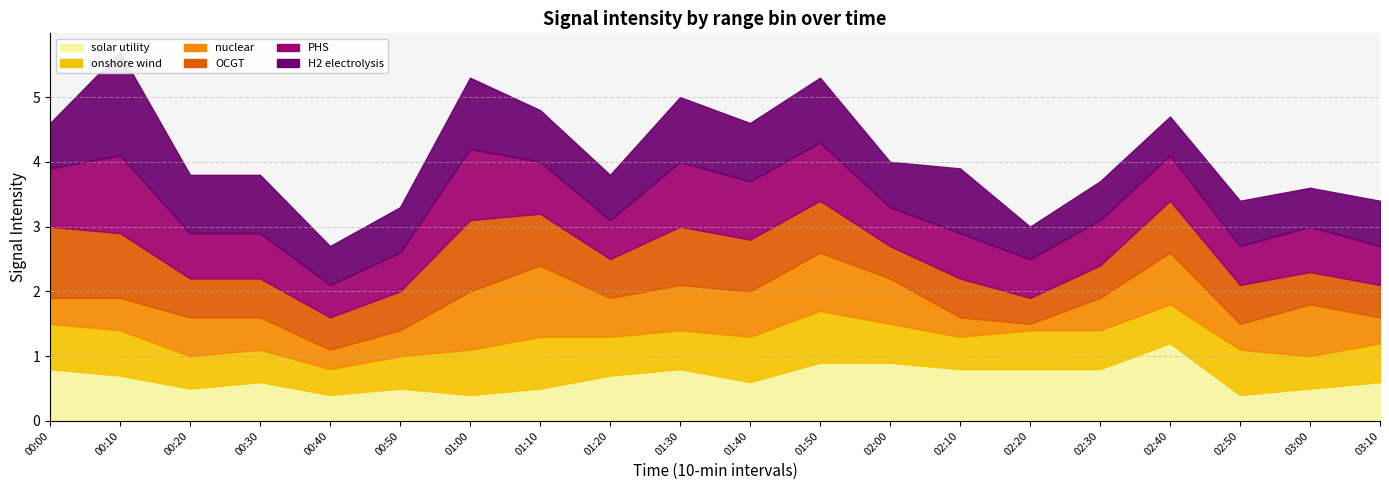

What is the label of the 10th point from the left?

01:30